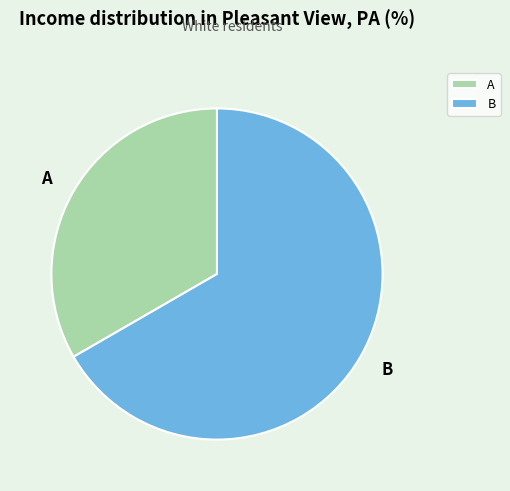

Which slice is the largest?

B